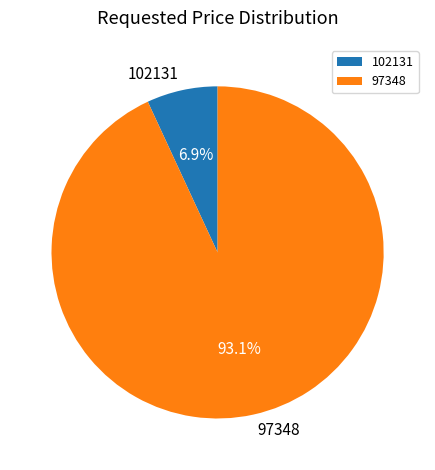

True or false: 102131 accounts for 15% of the total.

False